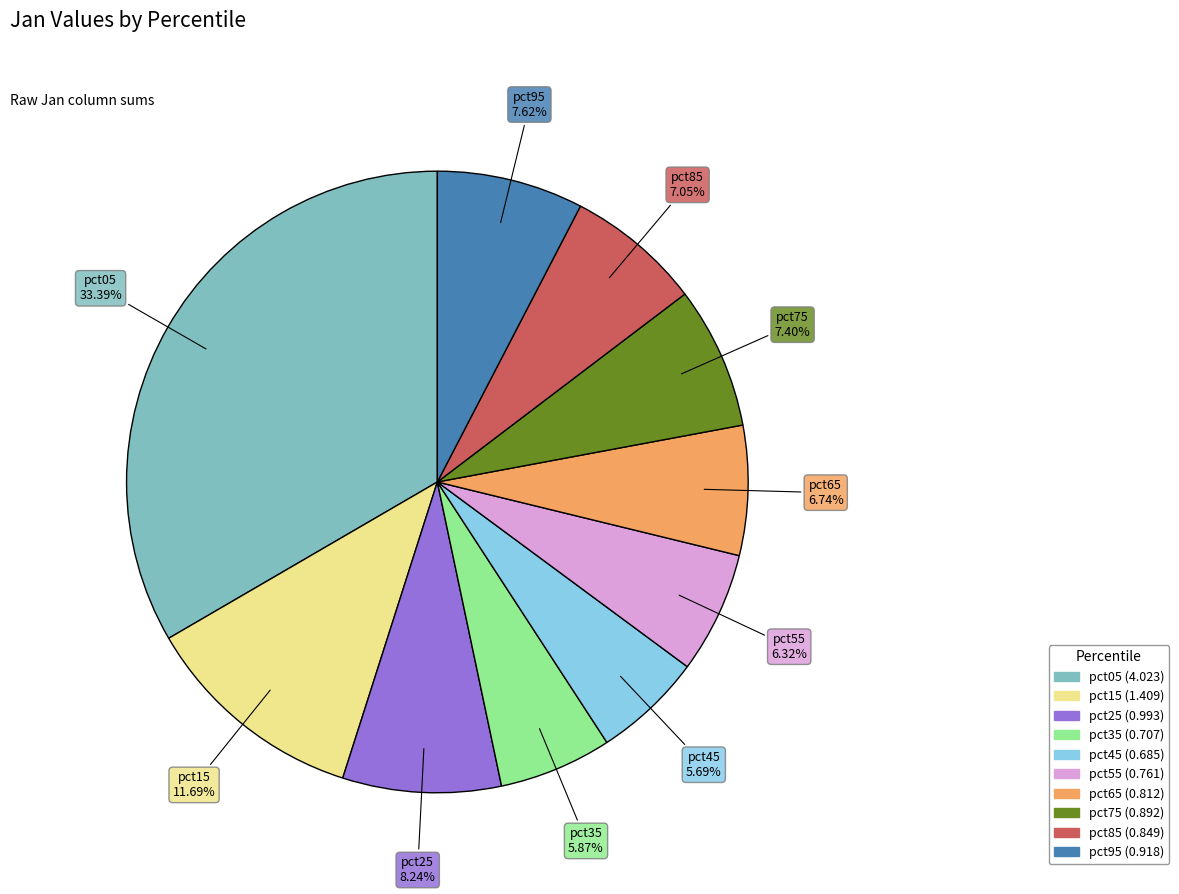

To the nearest percent, what is the difference between the largest and smallest slice percentages?

28%